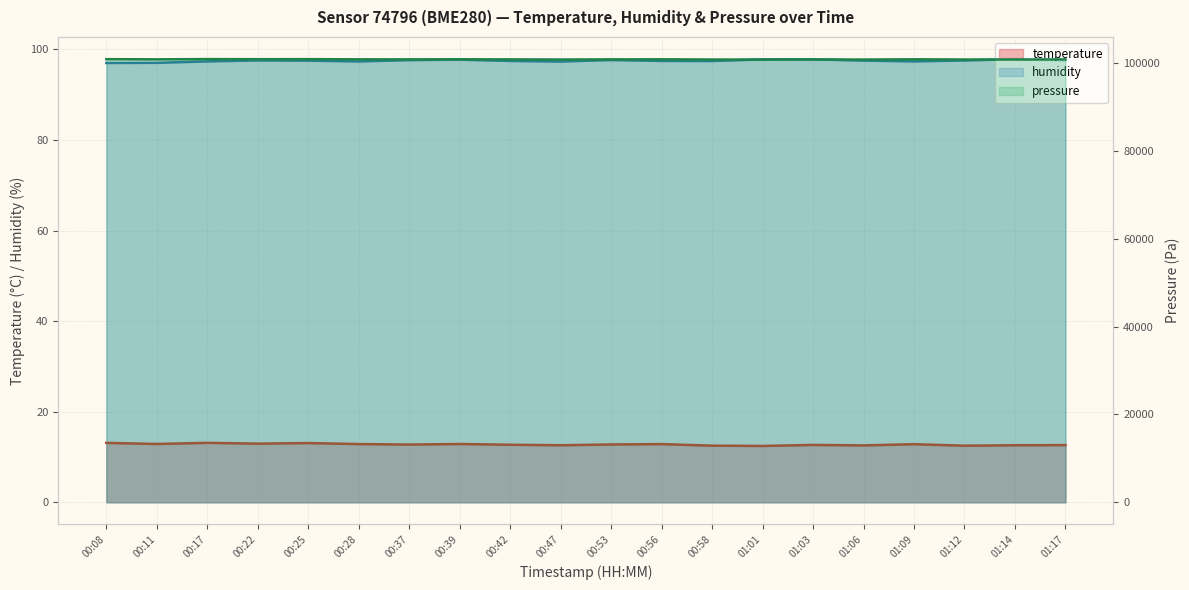

Rank the series by their maximum value, from highest to lowest.

pressure_scaled, humidity, temperature